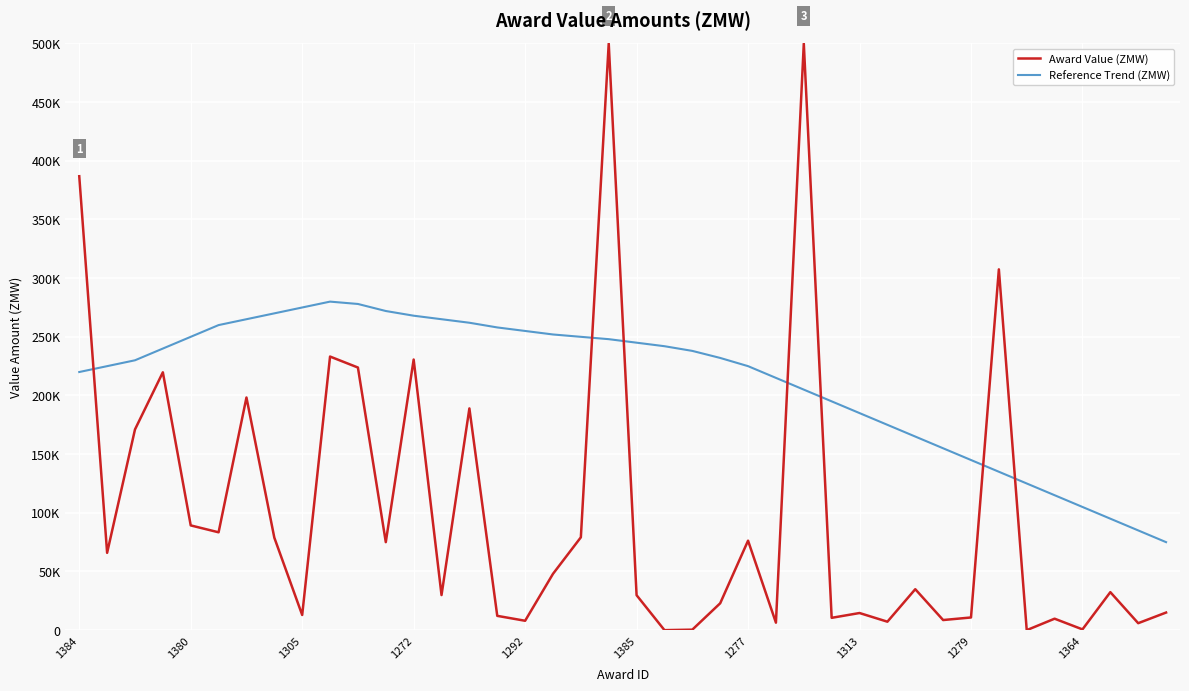

What are all the series names shown in the legend?

Award Value (ZMW), Reference Trend (ZMW)